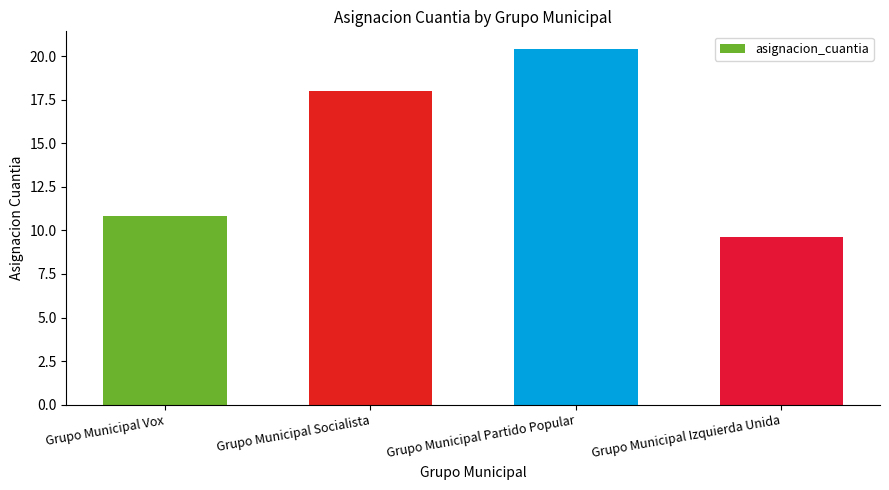

Is it true that the value at Grupo Municipal Izquierda Unida is 9.6?

True